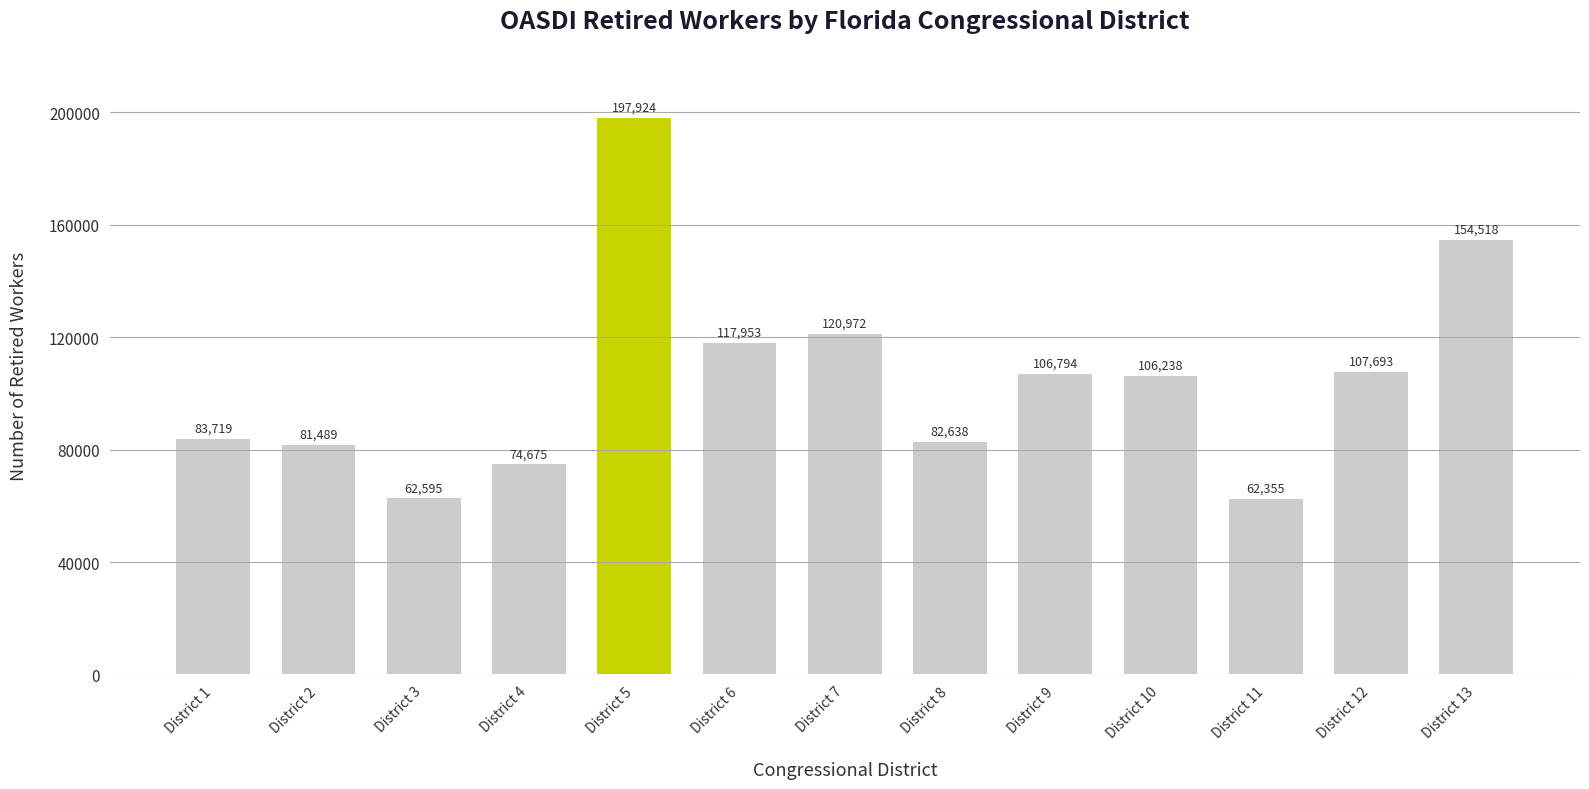

Where does the data first go above 106238?

District 5